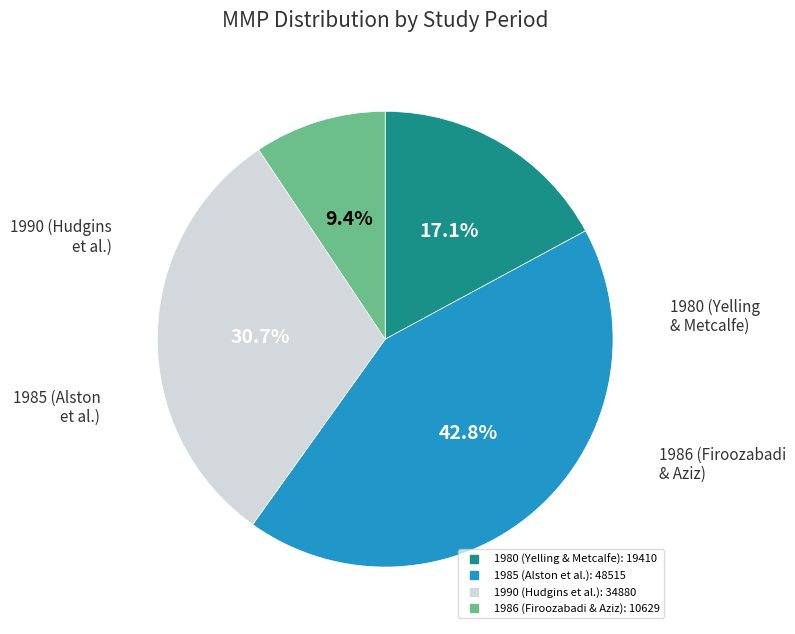

To the nearest percent, what is the average slice percentage?

25%